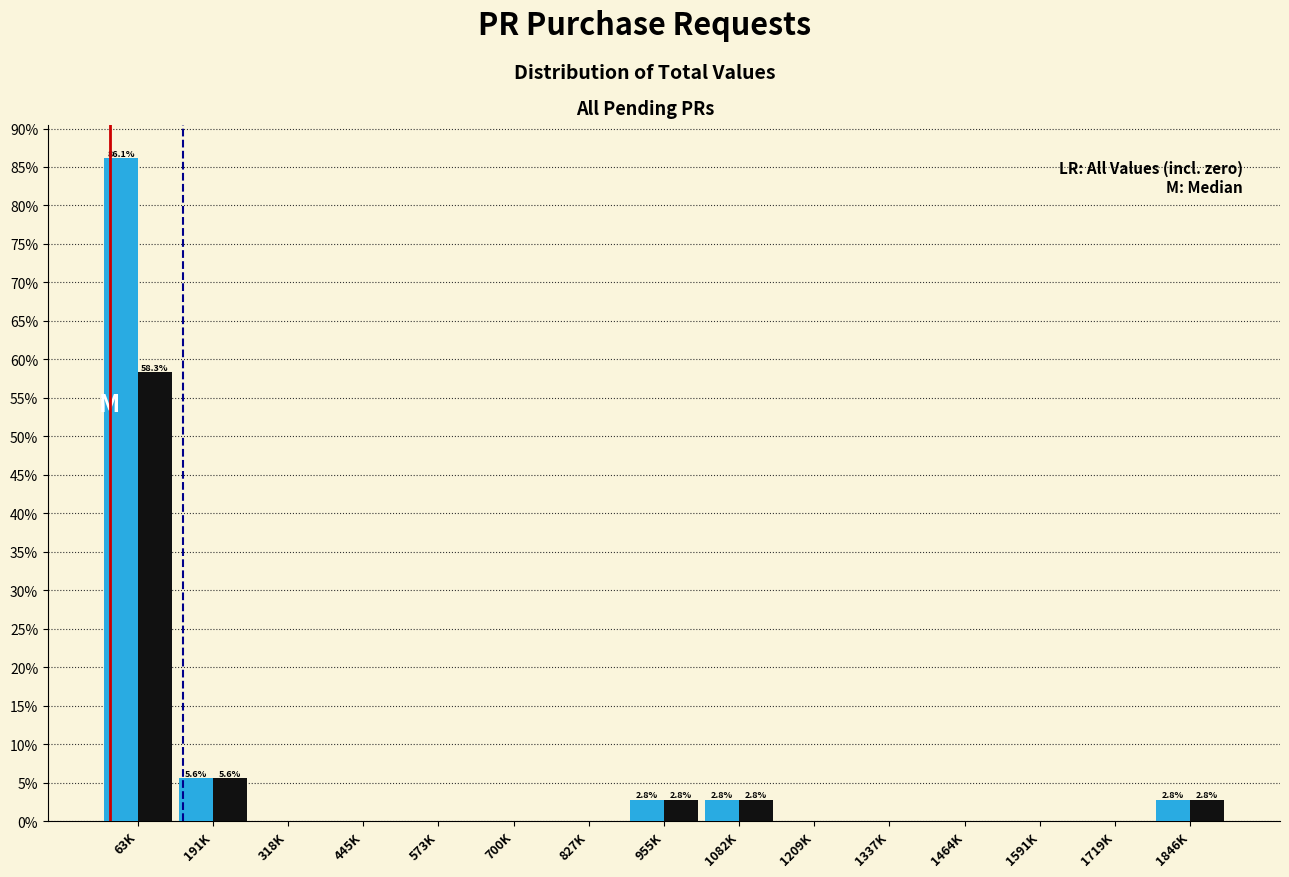

What is the maximum value shown in the chart?

86.1